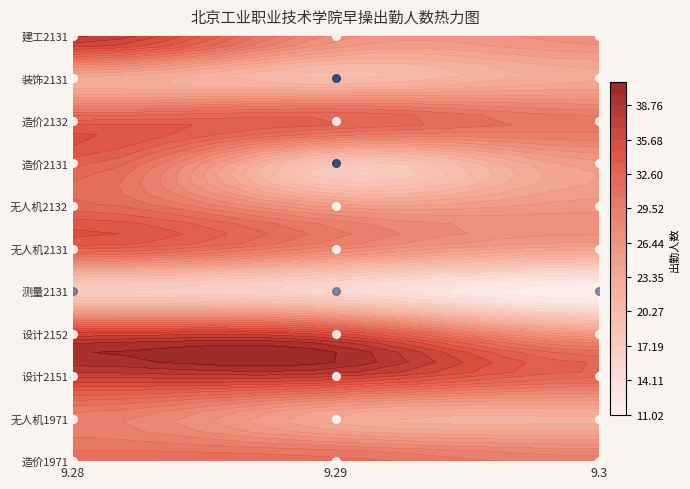

Is it true that 造价2132 equals 30 at 9.3?

True